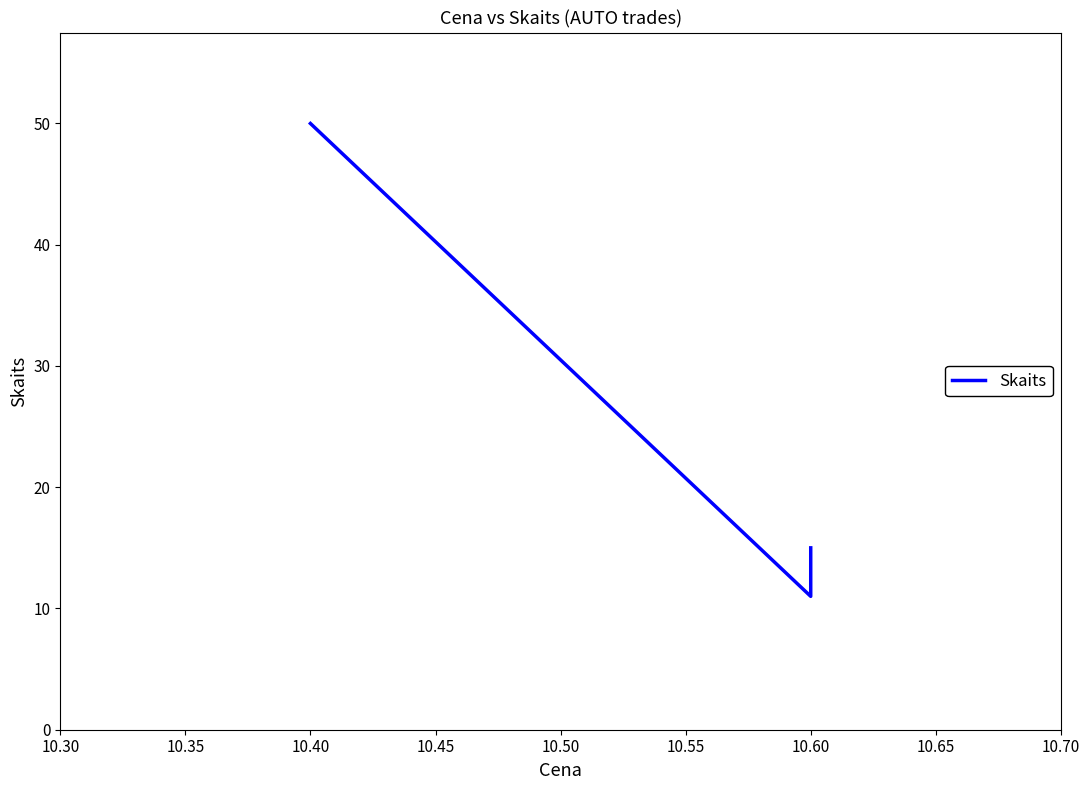

What is the greatest value displayed?

50